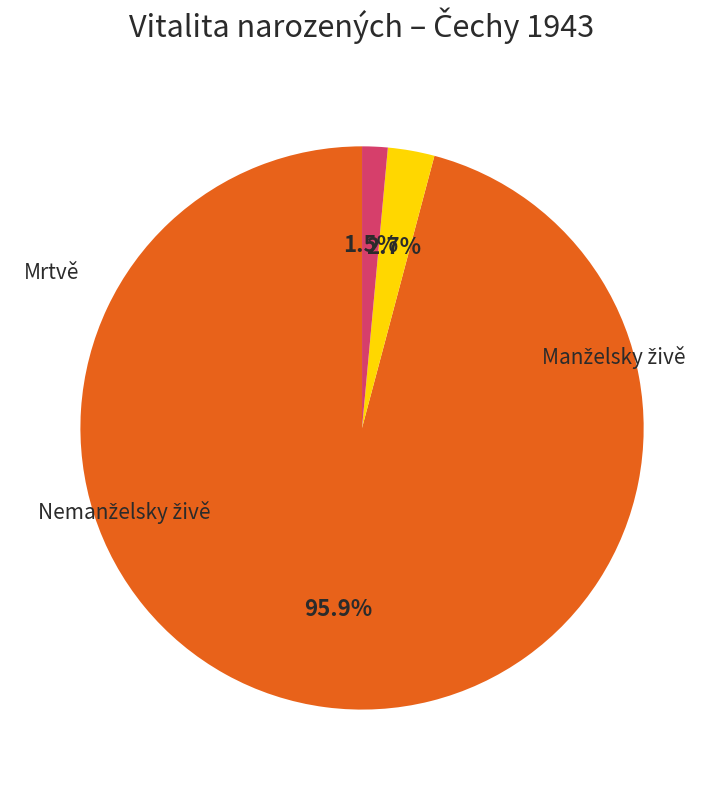

Does any single category account for the majority?

Yes